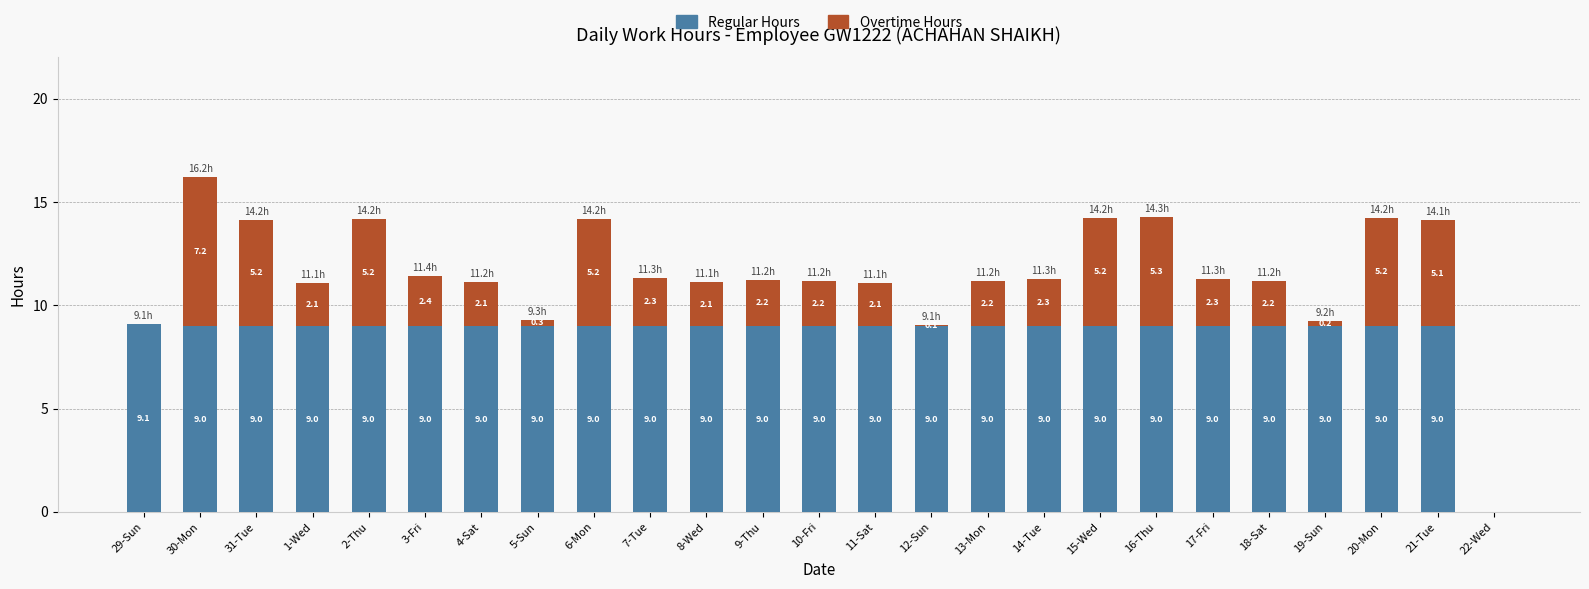

Reading left to right, list the values for the Regular Hours series.

29-Sun=9.1	30-Mon=9.0	31-Tue=9.0	1-Wed=9.0	2-Thu=9.0	3-Fri=9.0	4-Sat=9.0	5-Sun=9.0	6-Mon=9.0	7-Tue=9.0	8-Wed=9.0	9-Thu=9.0	10-Fri=9.0	11-Sat=9.0	12-Sun=9.0	13-Mon=9.0	14-Tue=9.0	15-Wed=9.0	16-Thu=9.0	17-Fri=9.0	18-Sat=9.0	19-Sun=9.0	20-Mon=9.0	21-Tue=9.0	22-Wed=0.0